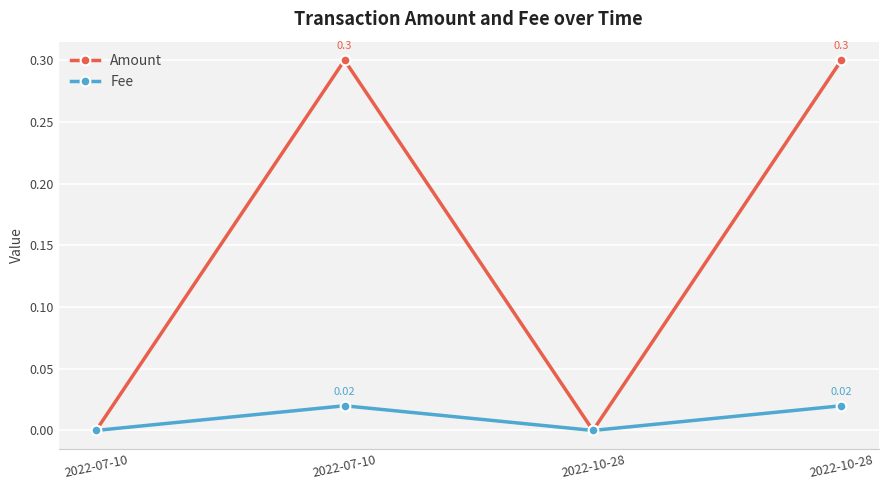

How many positive values does the Fee series have?

2